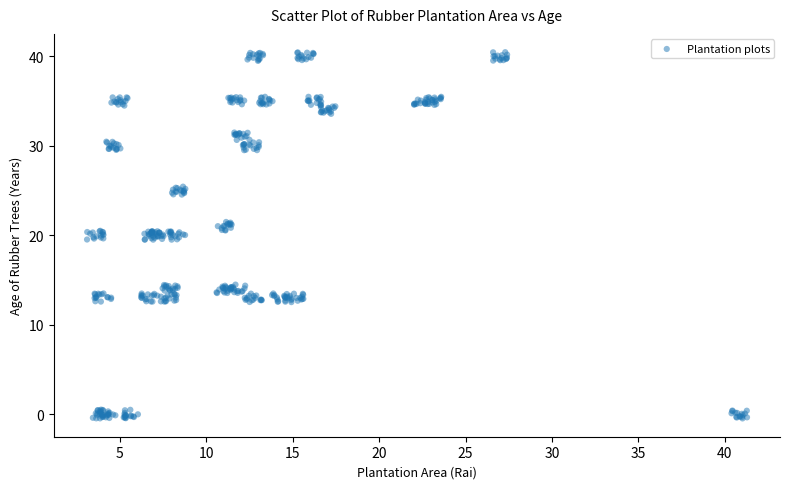

What is the range of X values (max minus min)?

38.2